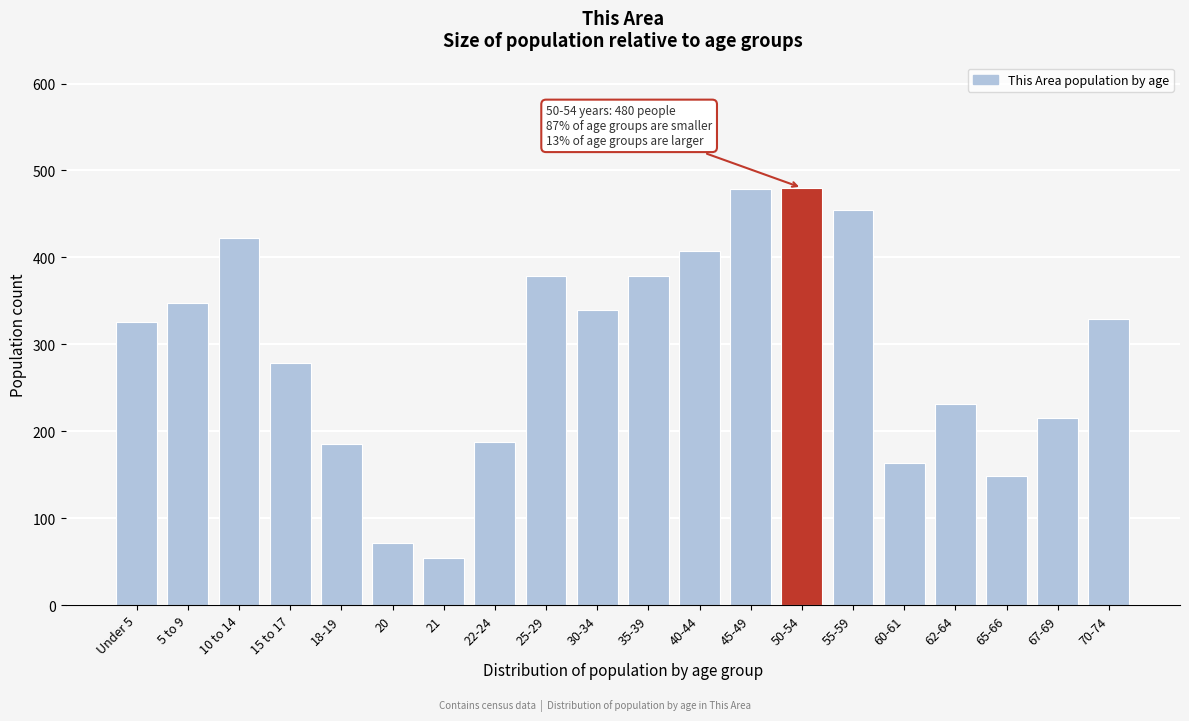

What is the minimum value shown in the chart?

54